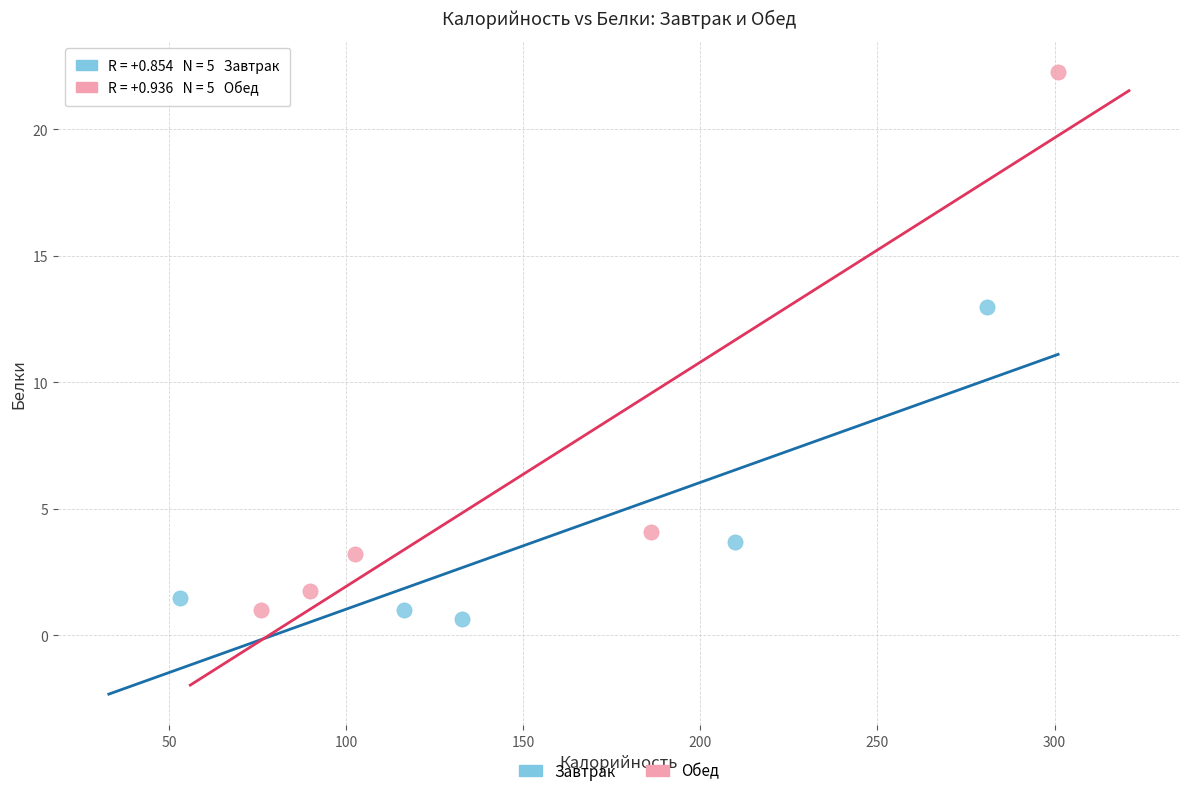

Which series has the widest spread of Y values?

Обед